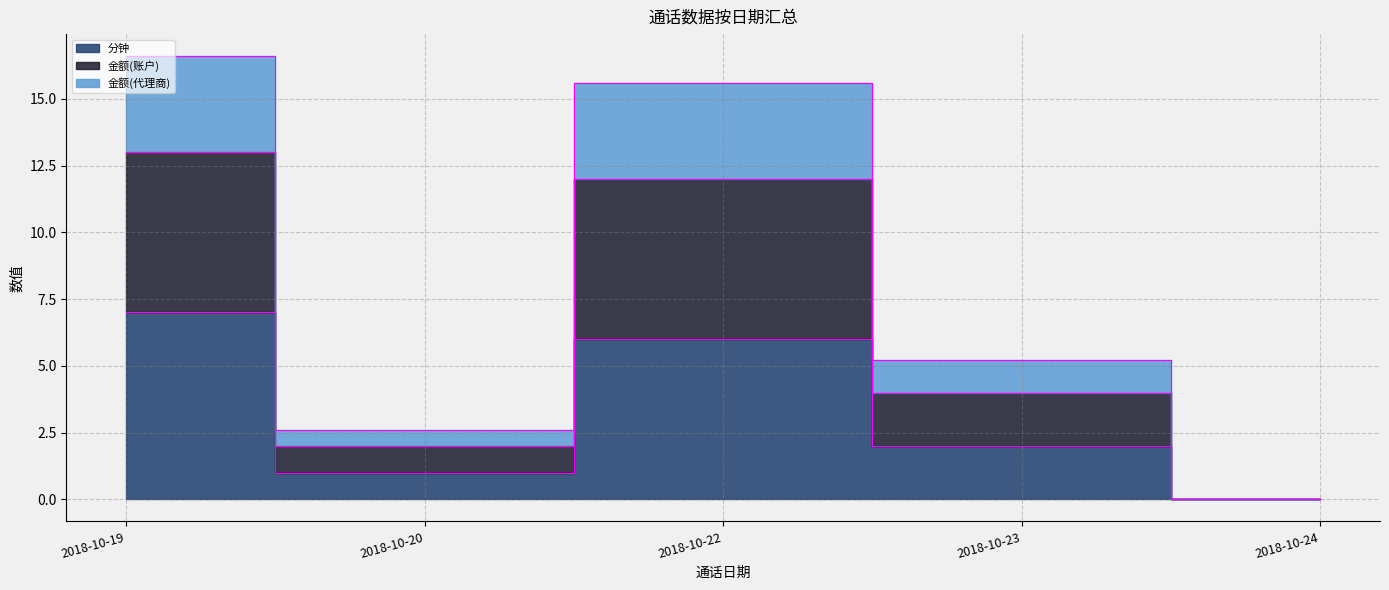

What is the highest value of the 分钟 series?

7.0